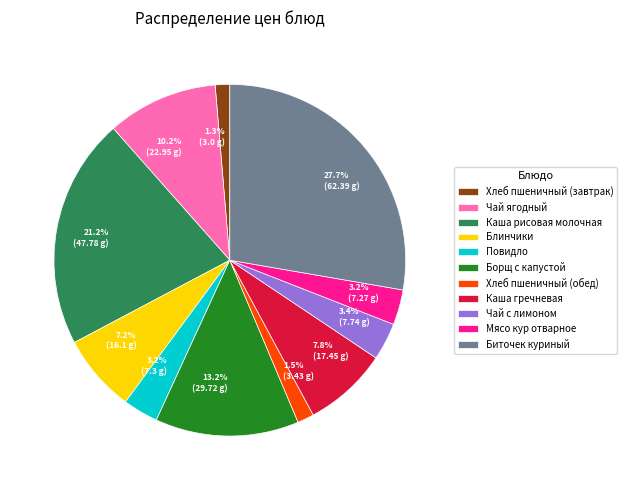

How much of the chart is everything except Биточек куриный?

72.3%